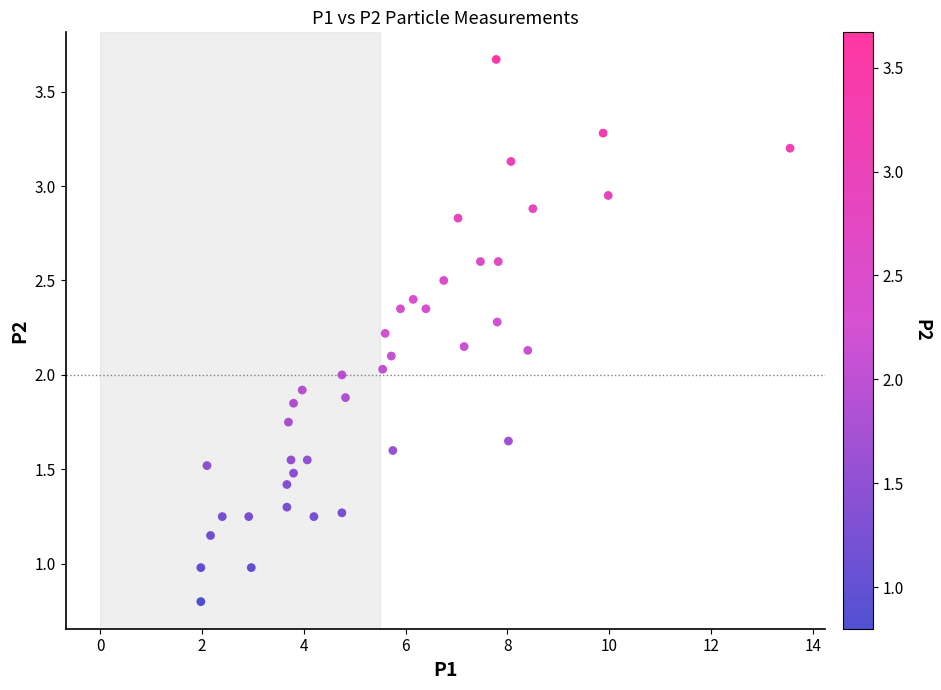

What is the range of Y values (max minus min)?

2.9